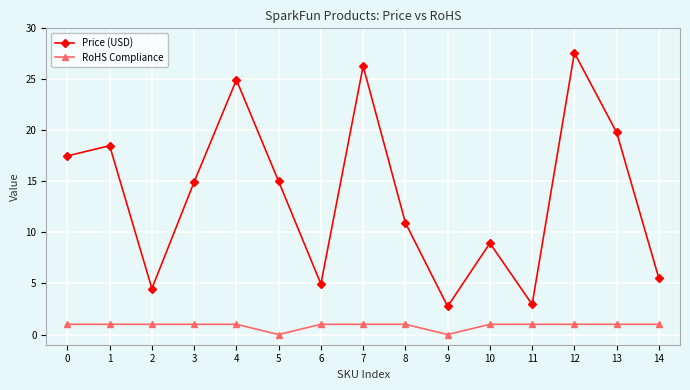

Rank the series at 4 from lowest to highest value.

RoHS Compliance, Price (USD)